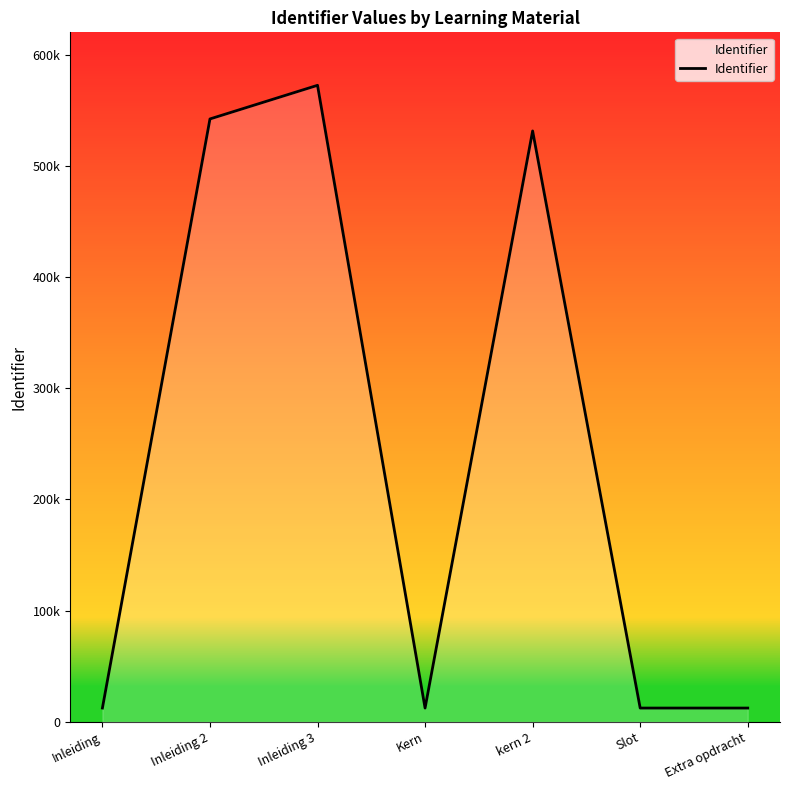

Which category has the lowest value across all series?

Kern